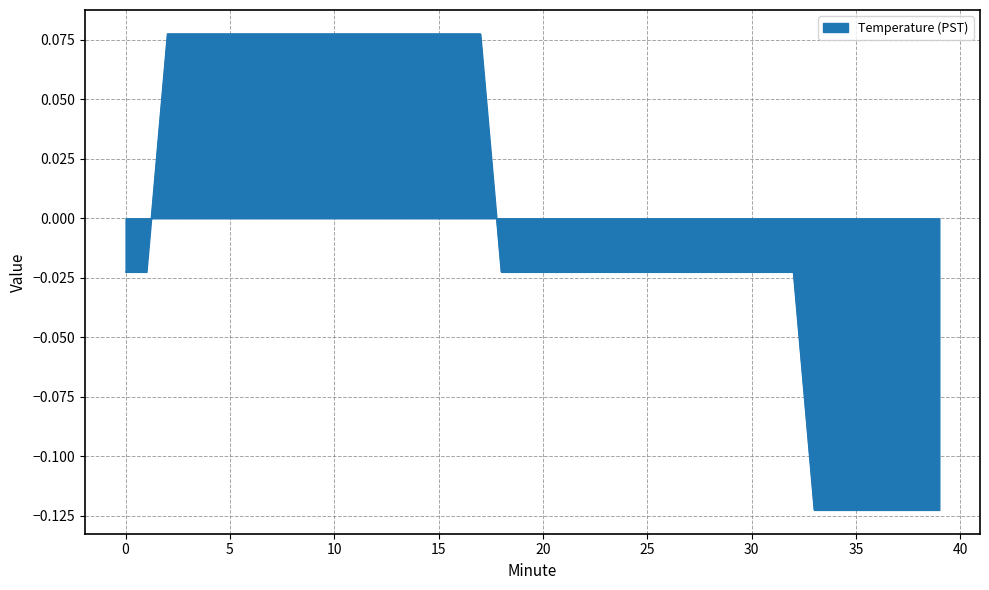

How many lines are shown in the chart?

1